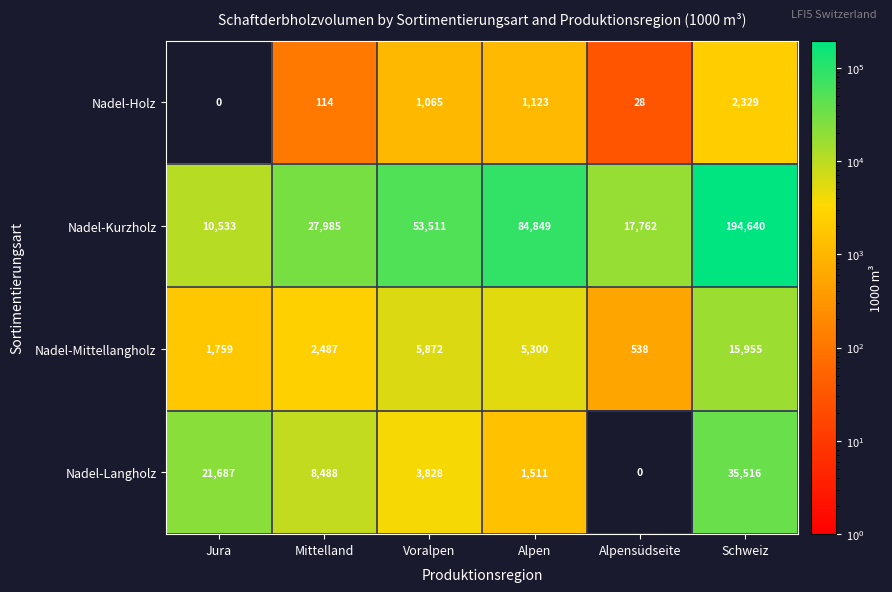

List the labels in order of Nadel-Mittellangholz value, smallest first.

Alpensüdseite, Jura, Mittelland, Alpen, Voralpen, Schweiz